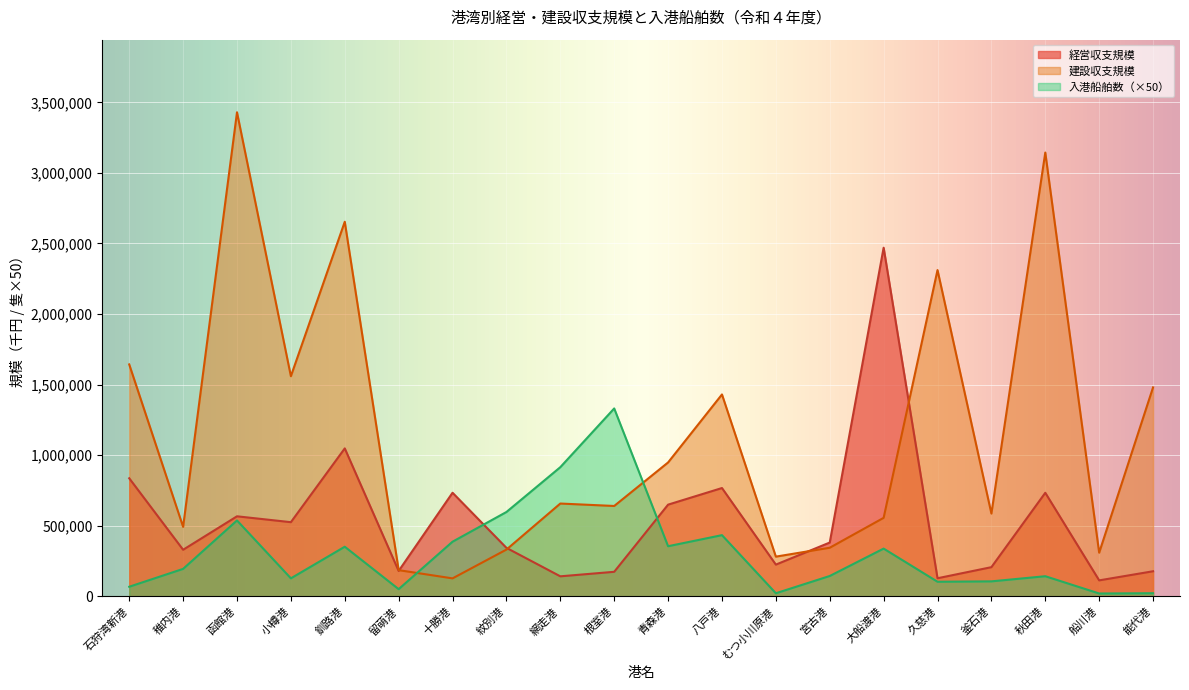

Which category has the highest value in the 入港船舶数 series?

根室港